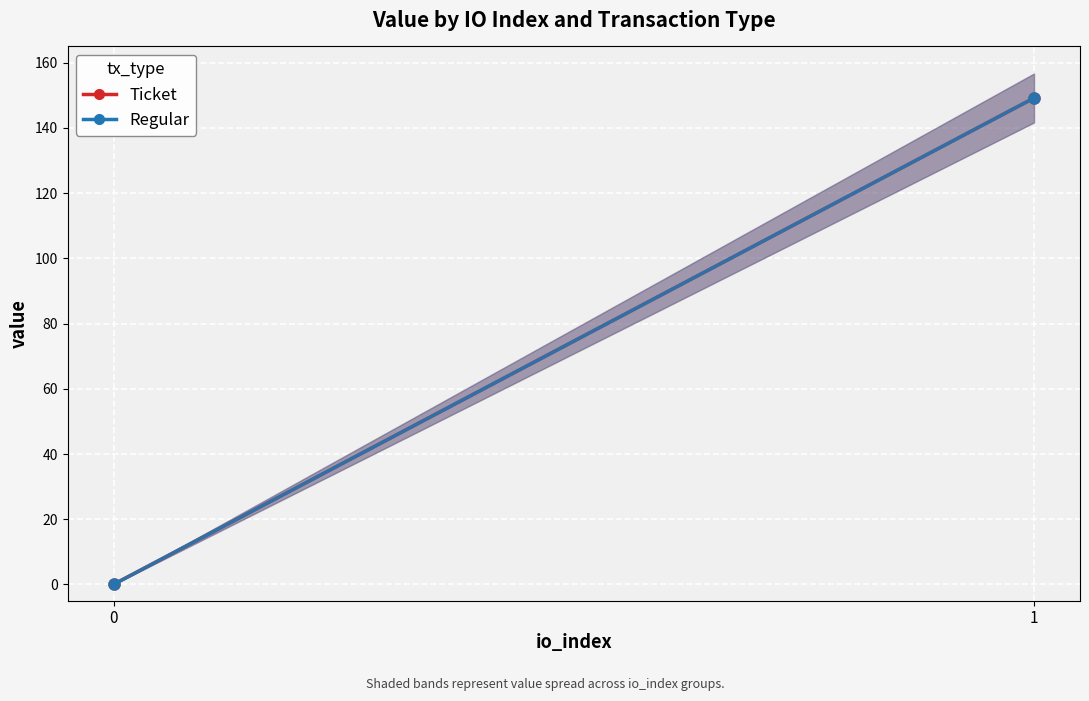

Reading left to right, transcribe all the data shown in this chart.

Ticket: 0.0	149.2
Regular: 0.0	149.2